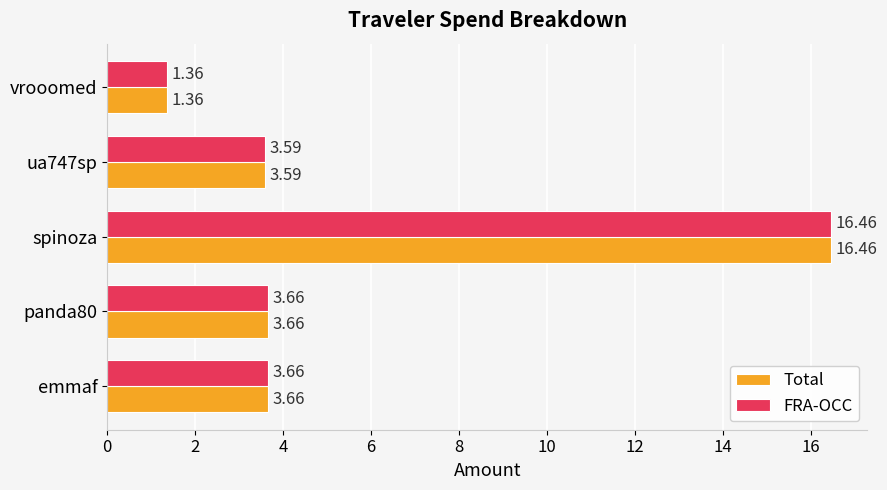

At which category does the chart reach its minimum across all series?

vrooomed